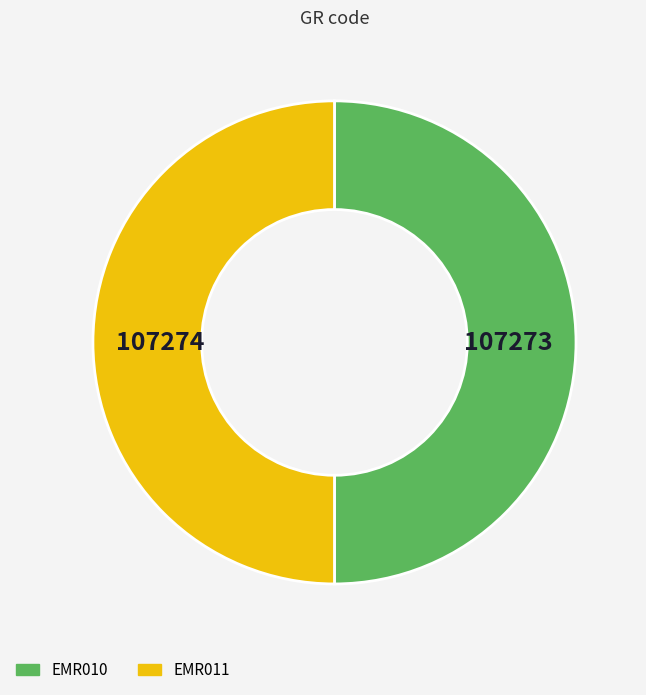

What is the ratio of the value at EMR011 to the value at EMR010?

1.0